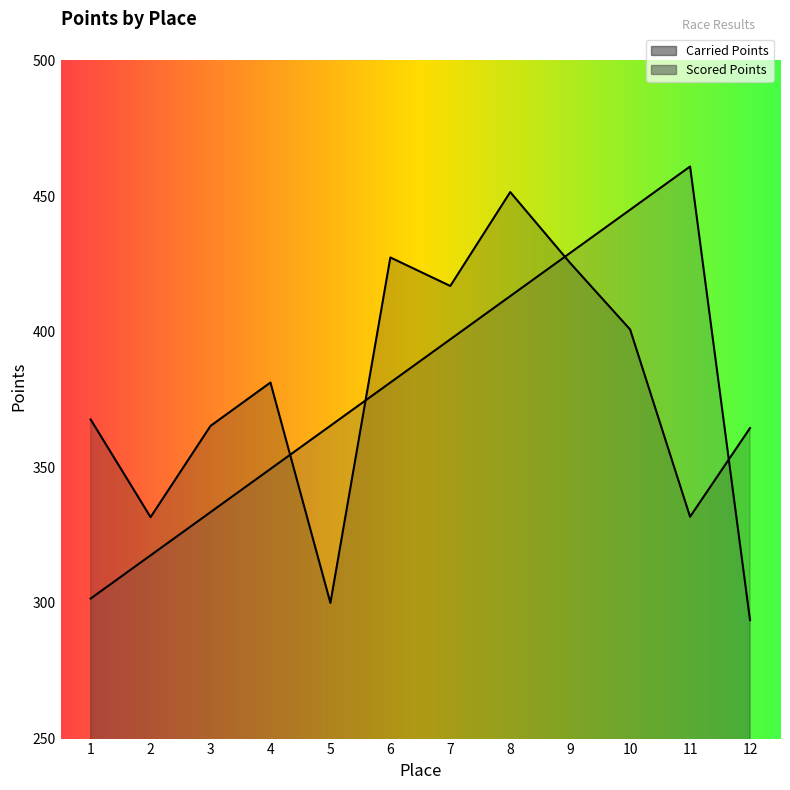

What is the difference between the Scored Points values at 7 and 3?

63.7